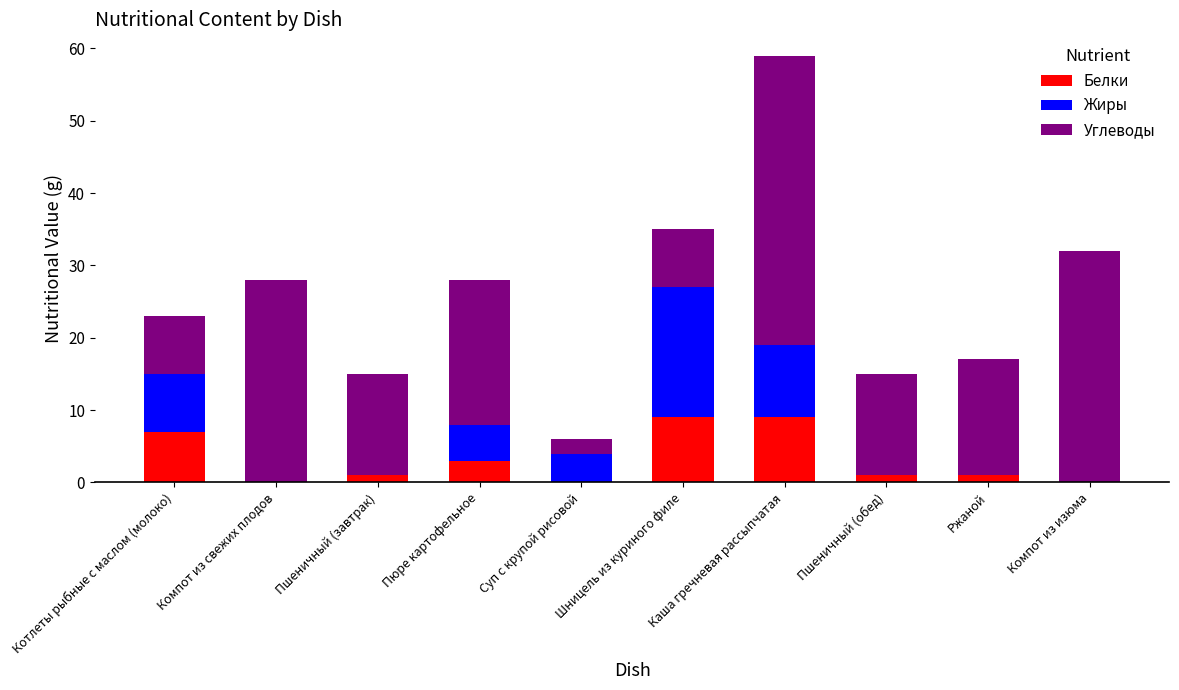

Read the Белки value at Каша гречневая рассыпчатая.

9